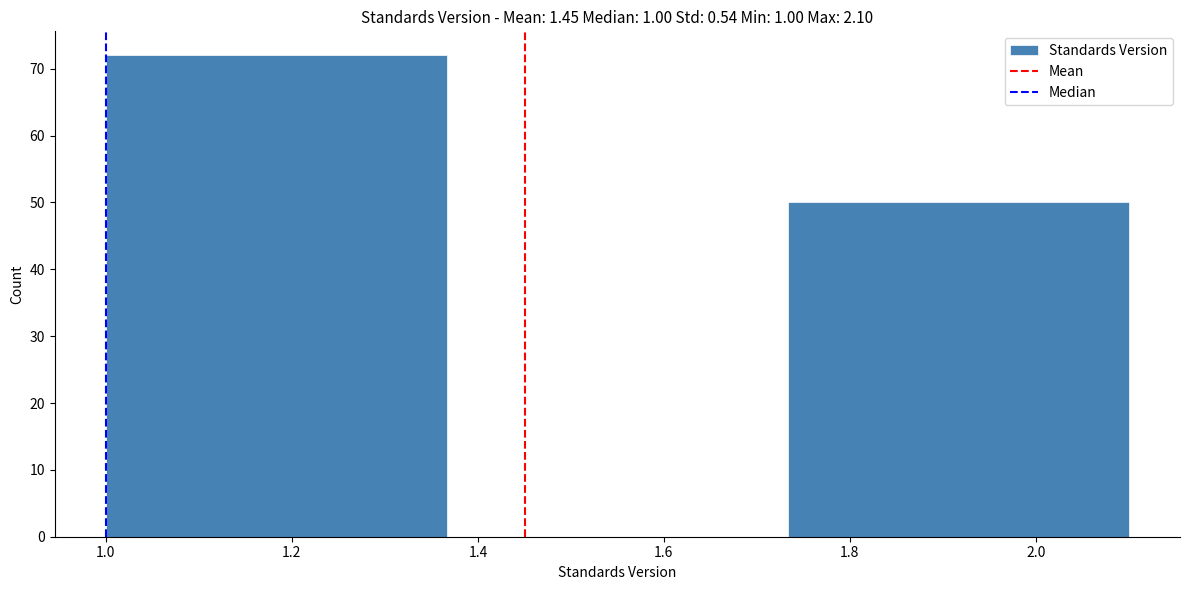

Which range on the x-axis has the tallest bar?

1.00 to 1.36